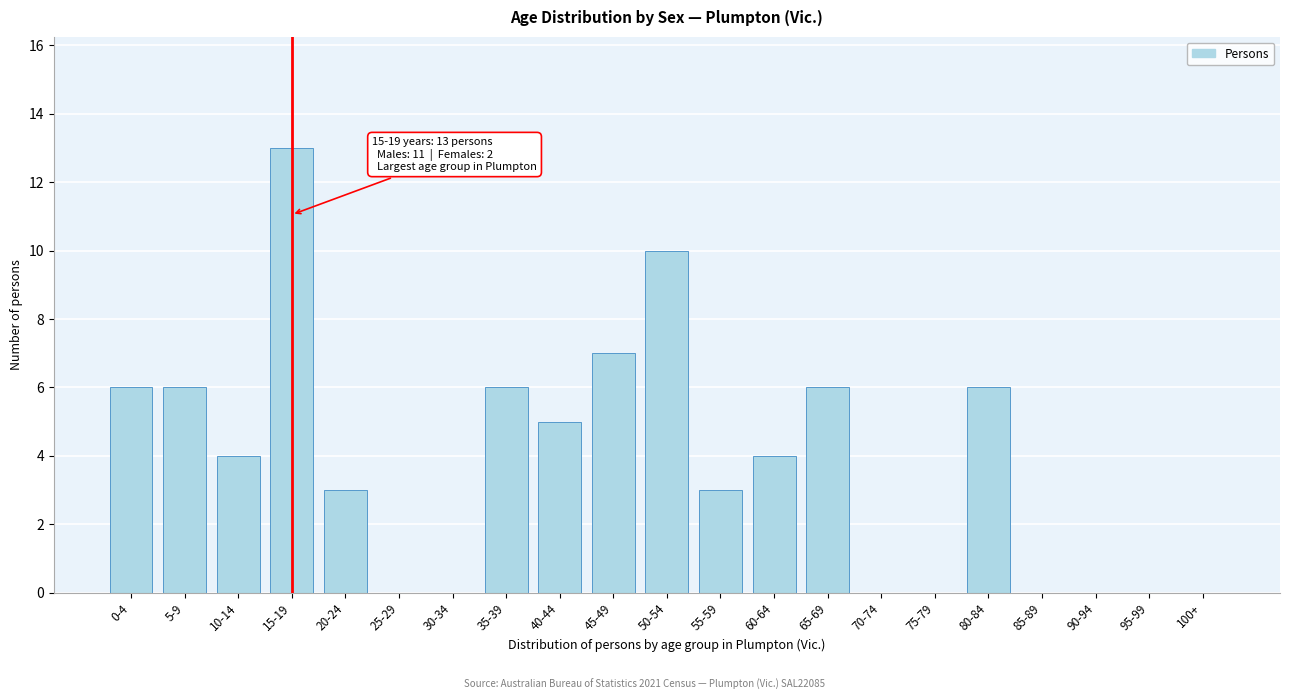

Reading right to left, extract all data points from this chart.

100+=0	95-99=0	90-94=0	85-89=0	80-84=6	75-79=0	70-74=0	65-69=6	60-64=4	55-59=3	50-54=10	45-49=7	40-44=5	35-39=6	30-34=0	25-29=0	20-24=3	15-19=13	10-14=4	5-9=6	0-4=6